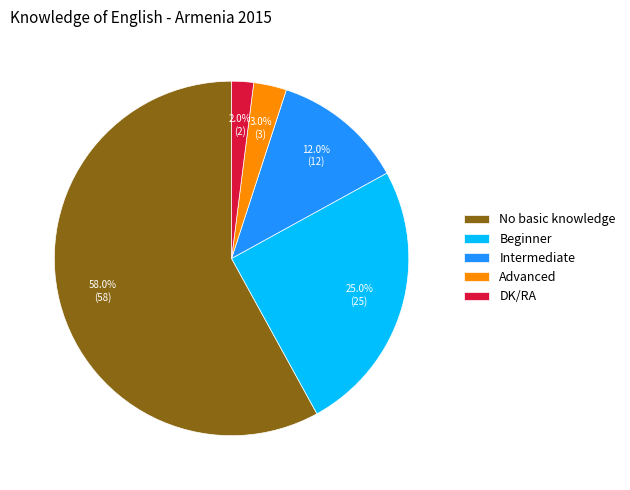

What is the ratio of the value at Beginner to the value at No basic knowledge?

0.4